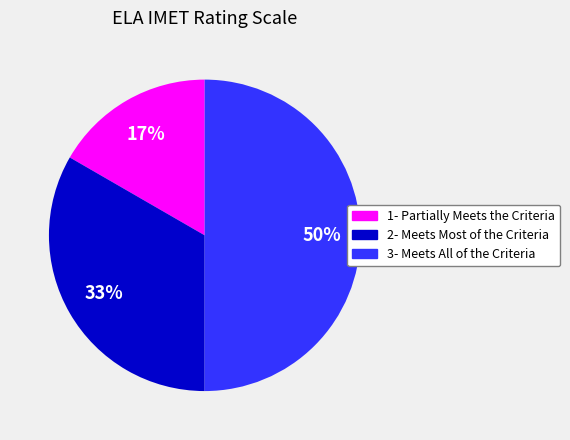

To the nearest percent, what is the difference between the largest and smallest slice percentages?

33%